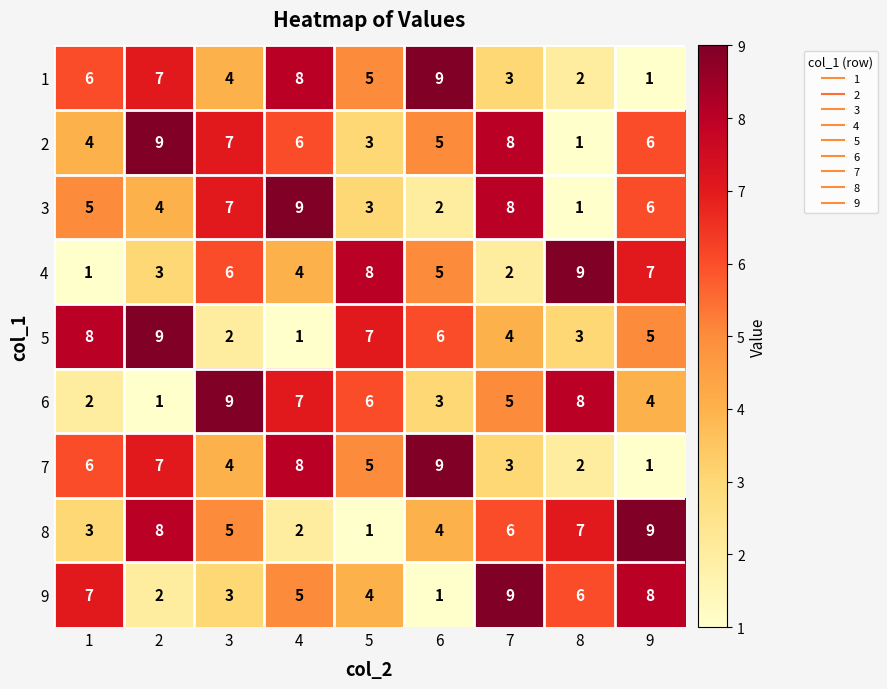

What is the sum of the 7 values at 8 and 5?

7